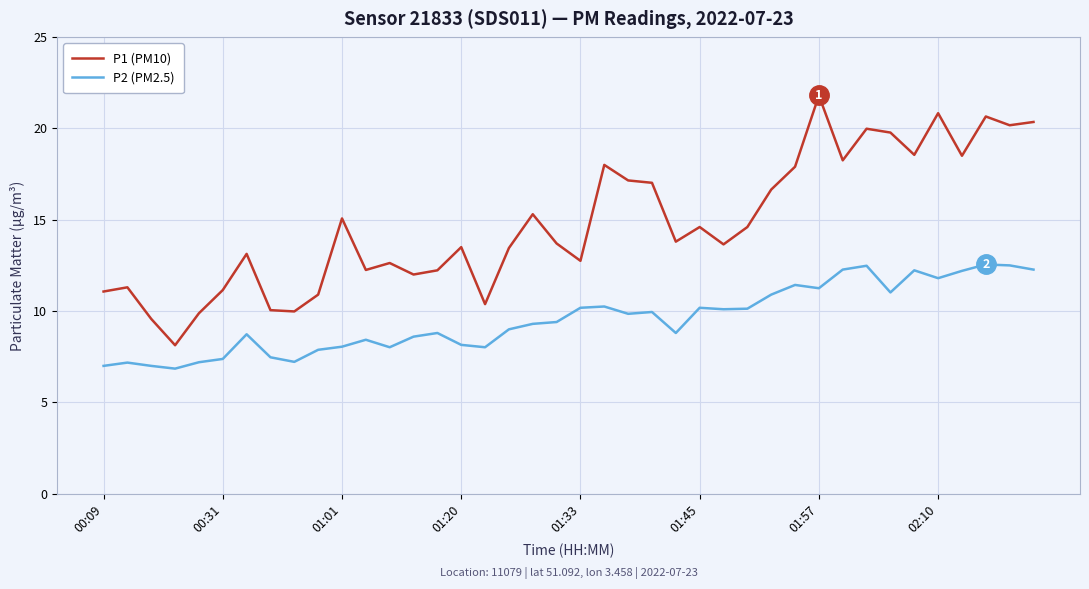

Count the number of categories in the chart.

40